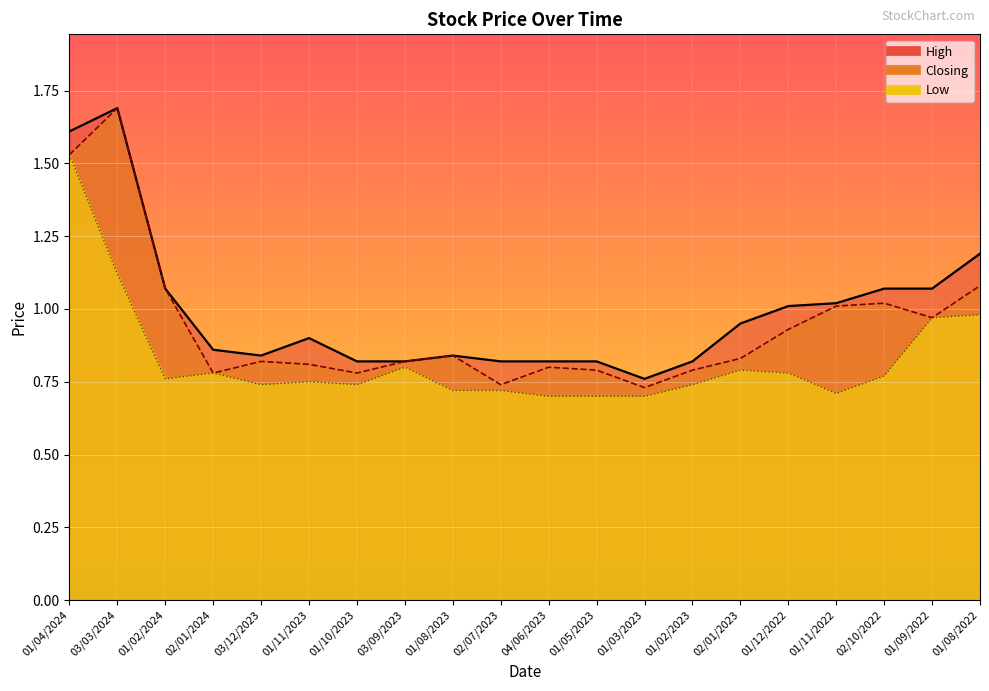

What is the total value across all series at 01/04/2024?

4.7